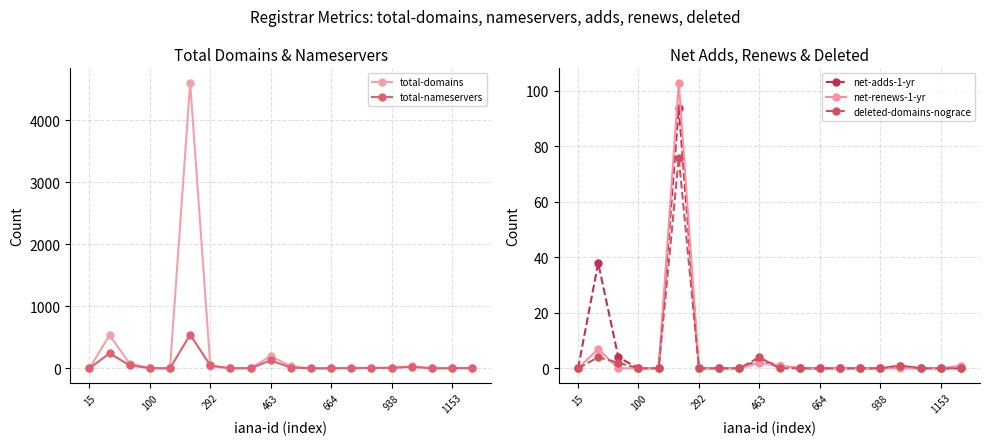

True or false: total-domains has more than 1 interior local peaks.

True